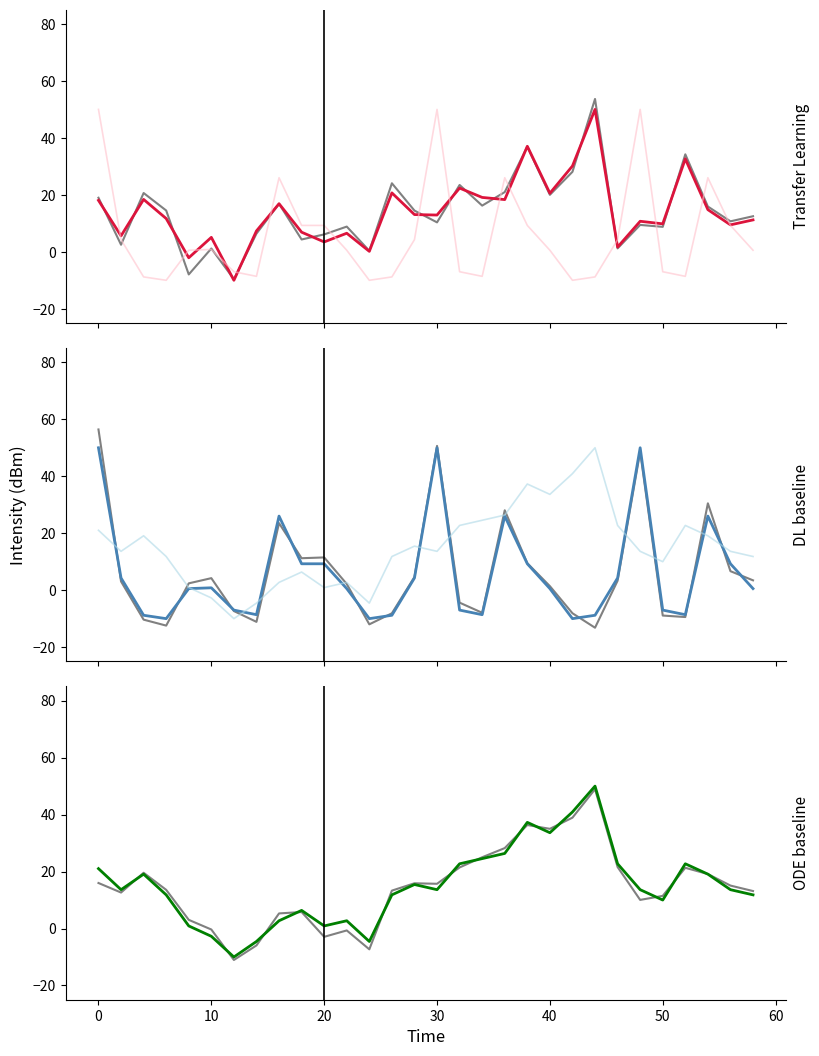

What is the difference between the second highest and minimum values in the intensity(dBm) series?

47.1